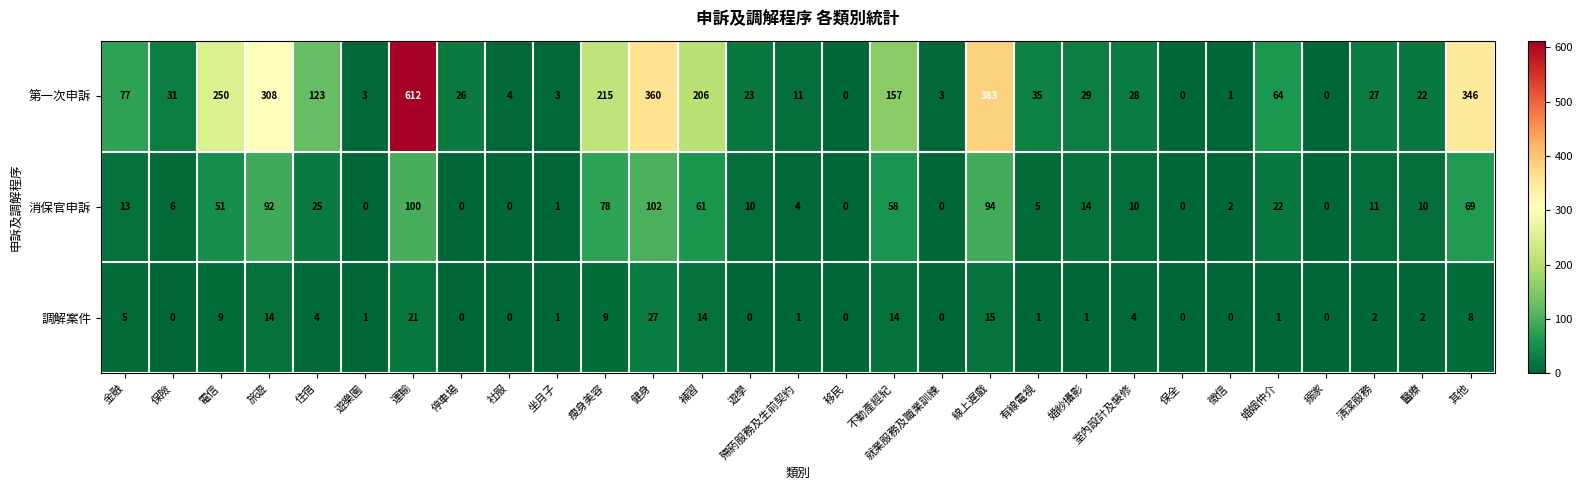

At which label is 消保官申訴 closest to 51?

電信